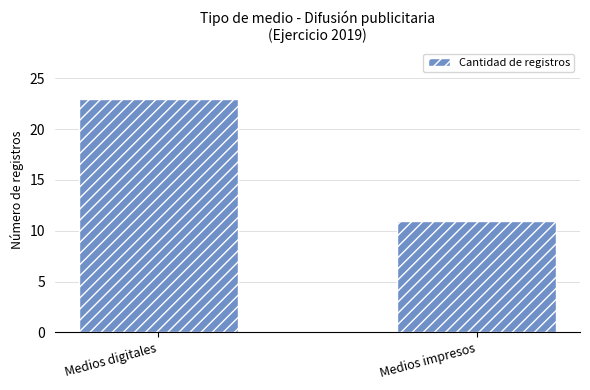

What is the label of the 2nd bar from the left?

Medios impresos